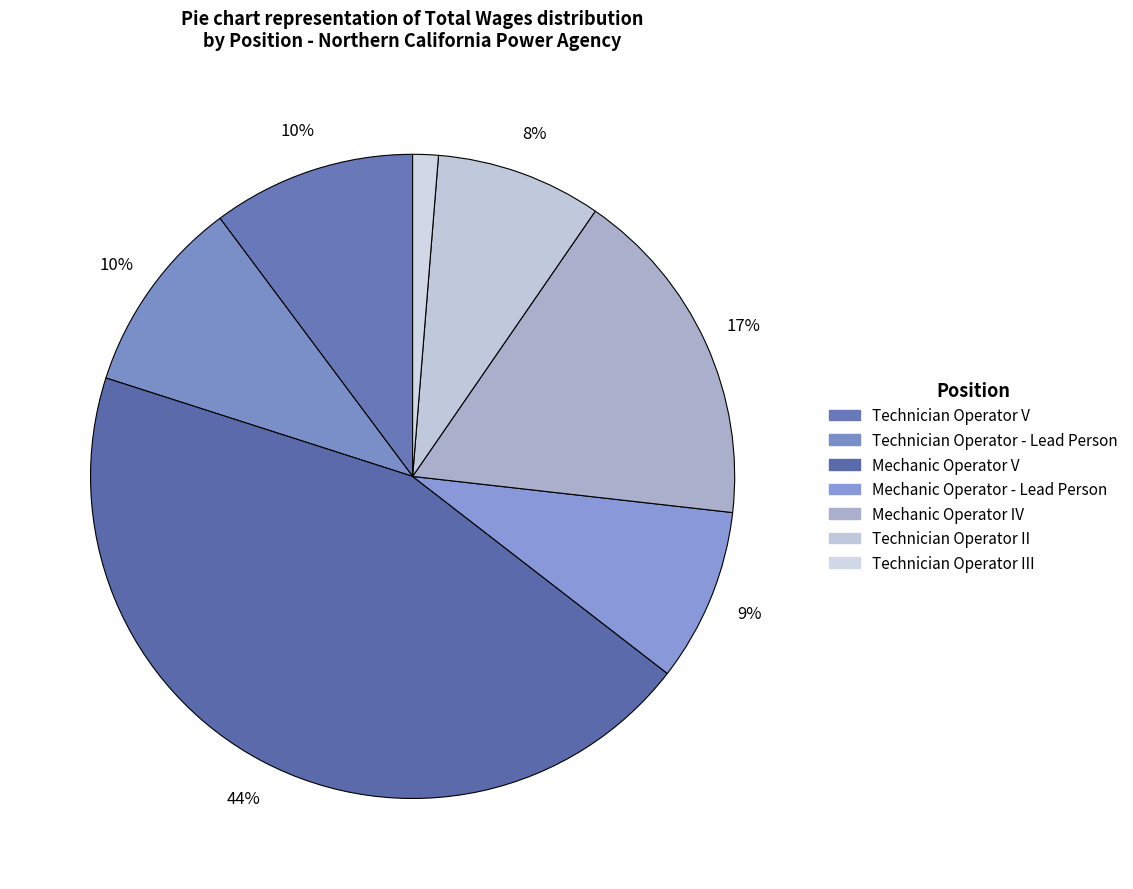

Which slice is the smallest?

Technician Operator III